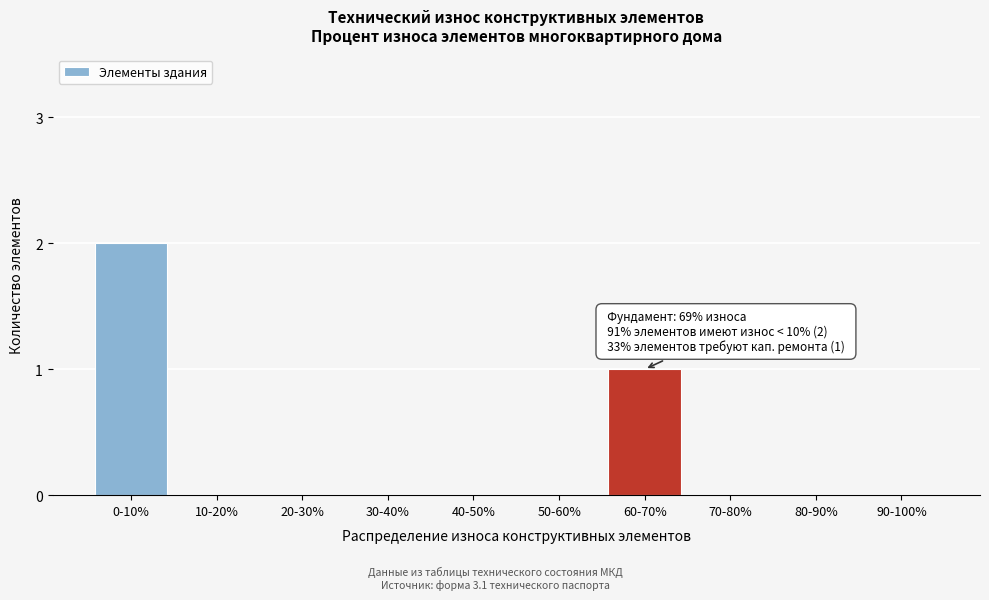

Reading left to right, extract all data points from this chart.

0-10%=2	10-20%=0	20-30%=0	30-40%=0	40-50%=0	50-60%=0	60-70%=1	70-80%=0	80-90%=0	90-100%=0